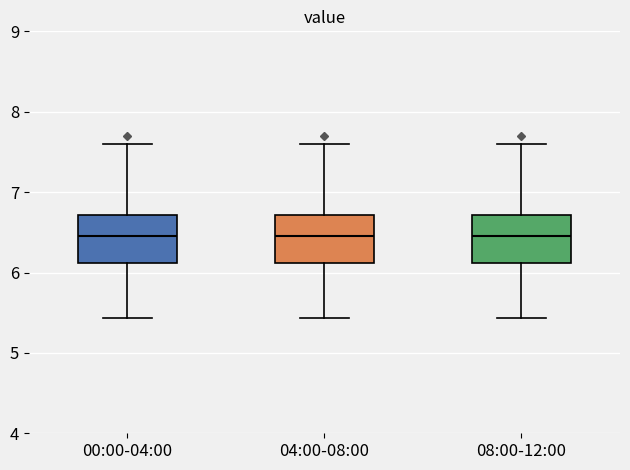

Where is the upper edge of the box for 00:00-04:00 on the y-axis? The values are not printed on the chart, so give them approximately, as read against the axis.

6.7